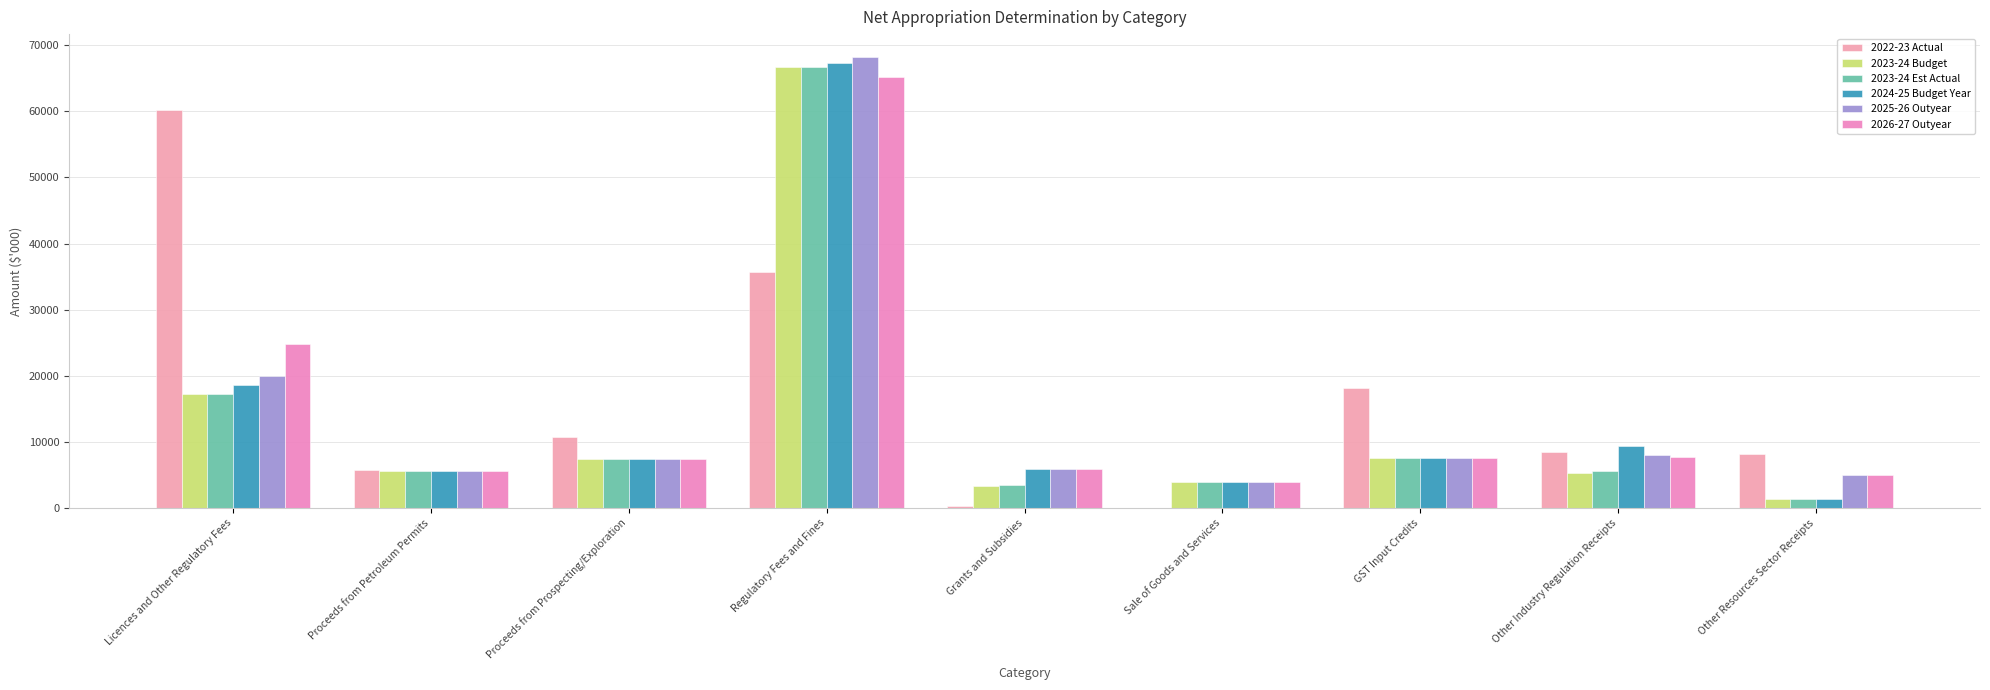

Reading left to right, list all the values displayed in this chart.

2022-23 Actual: 60142	5782	10792	35618	235	48	18165	8482	8114
2023-24 Budget: 17287	5579	7338	66716	3253	3929	7507	5316	1305
2023-24 Est Actual: 17287	5579	7338	66716	3426	3929	7507	5653	1305
2024-25 Budget Year: 18646	5579	7338	67364	5903	3929	7507	9334	1305
2025-26 Outyear: 19992	5579	7338	68260	5903	3929	7507	8007	4943
2026-27 Outyear: 24822	5579	7338	65229	5903	3929	7507	7705	4946